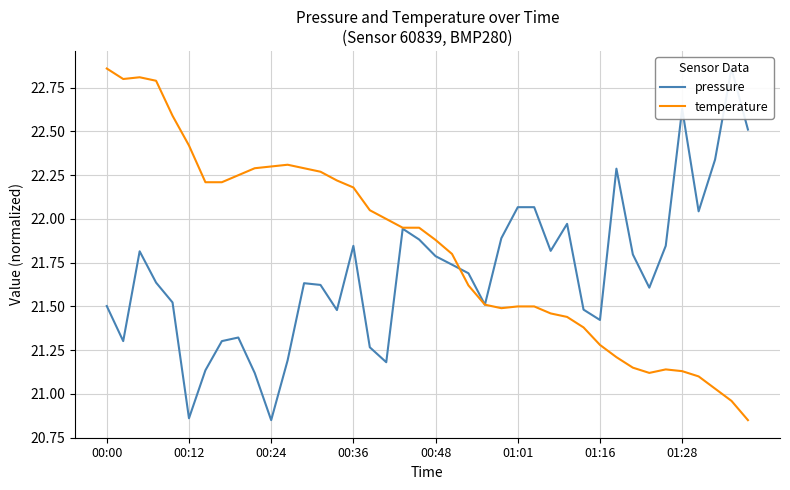

True or false: pressure and temperature intersect in this chart.

True